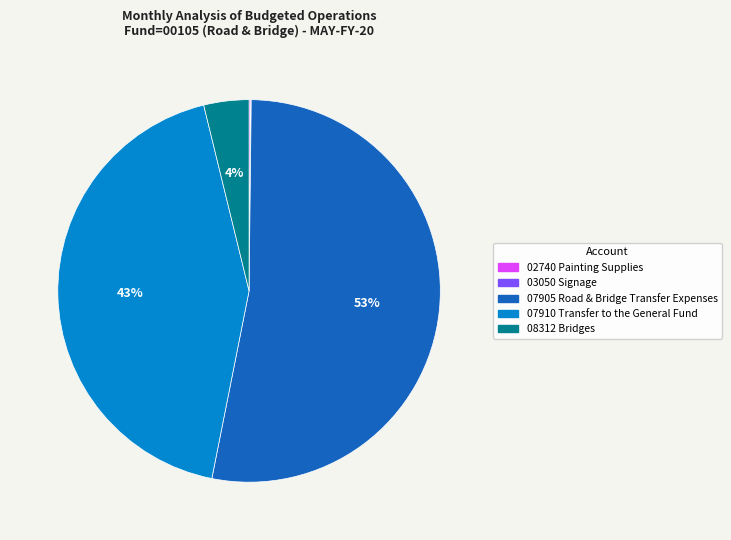

To the nearest percent, what is the difference between the largest and smallest slice percentages?

53%